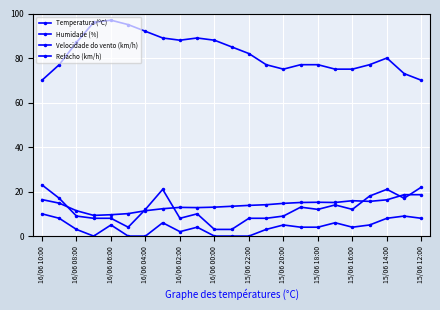

How many data points does each series have?

23